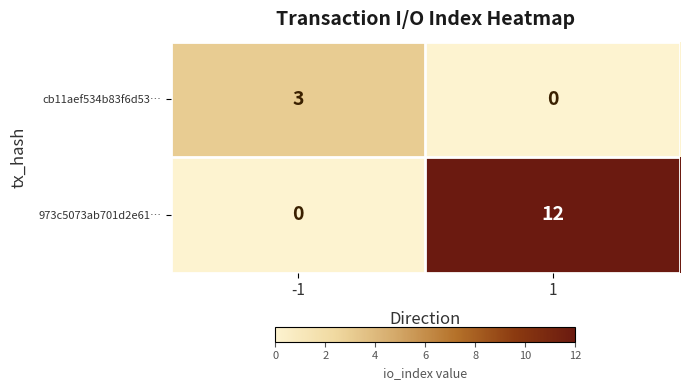

Between -1 and 1, which series saw the biggest shift?

973c5073ab701d2e61…